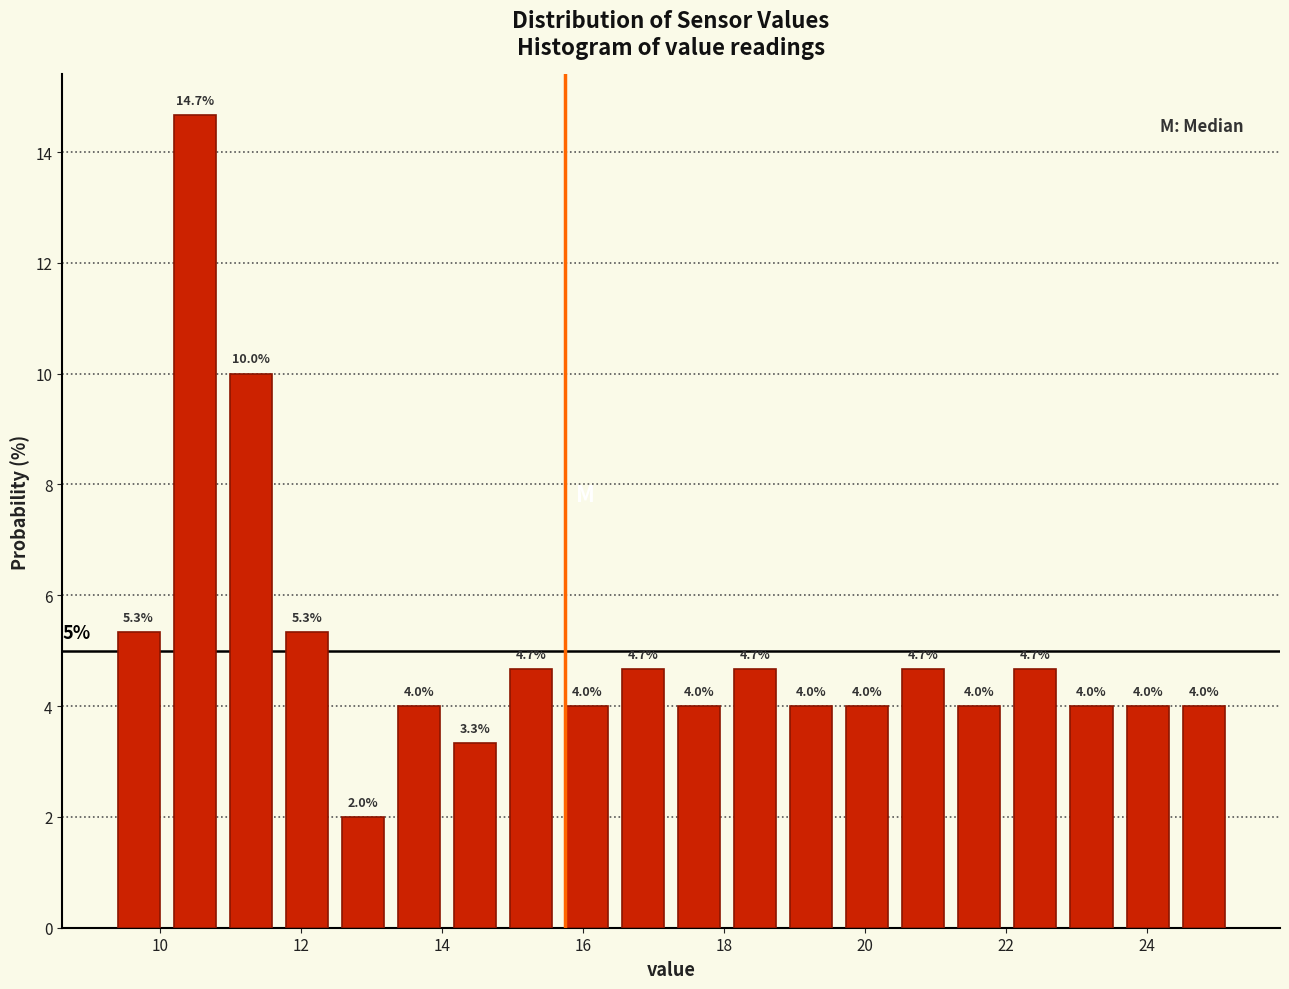

Read against the x-axis, roughly where is the centre of the tallest bar?

10.4